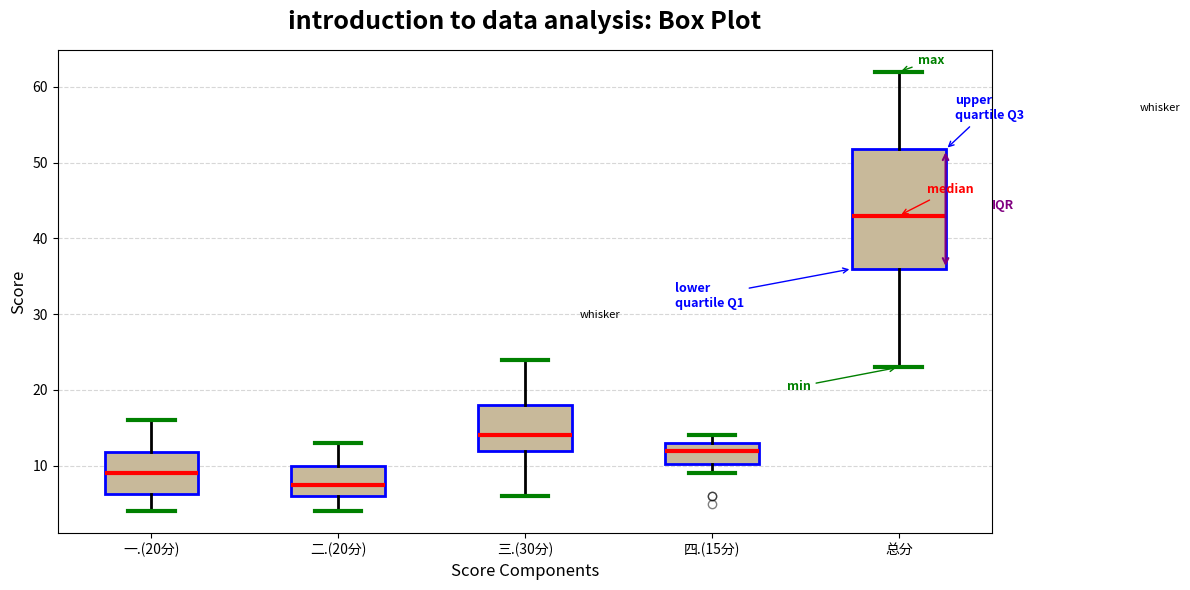

Reading left to right, read every box against the y-axis: the position of its median line, the range the box covers, and the ends of its whiskers. The values are not printed on the chart, so give them approximately, as read against the axis.

一.(20分): median 9, box 6 to 12, whiskers 4 to 16
二.(20分): median 8, box 6 to 10, whiskers 4 to 13
三.(30分): median 14, box 12 to 18, whiskers 6 to 24
四.(15分): median 12, box 10 to 13, whiskers 9 to 14
总分: median 43, box 36 to 52, whiskers 23 to 62